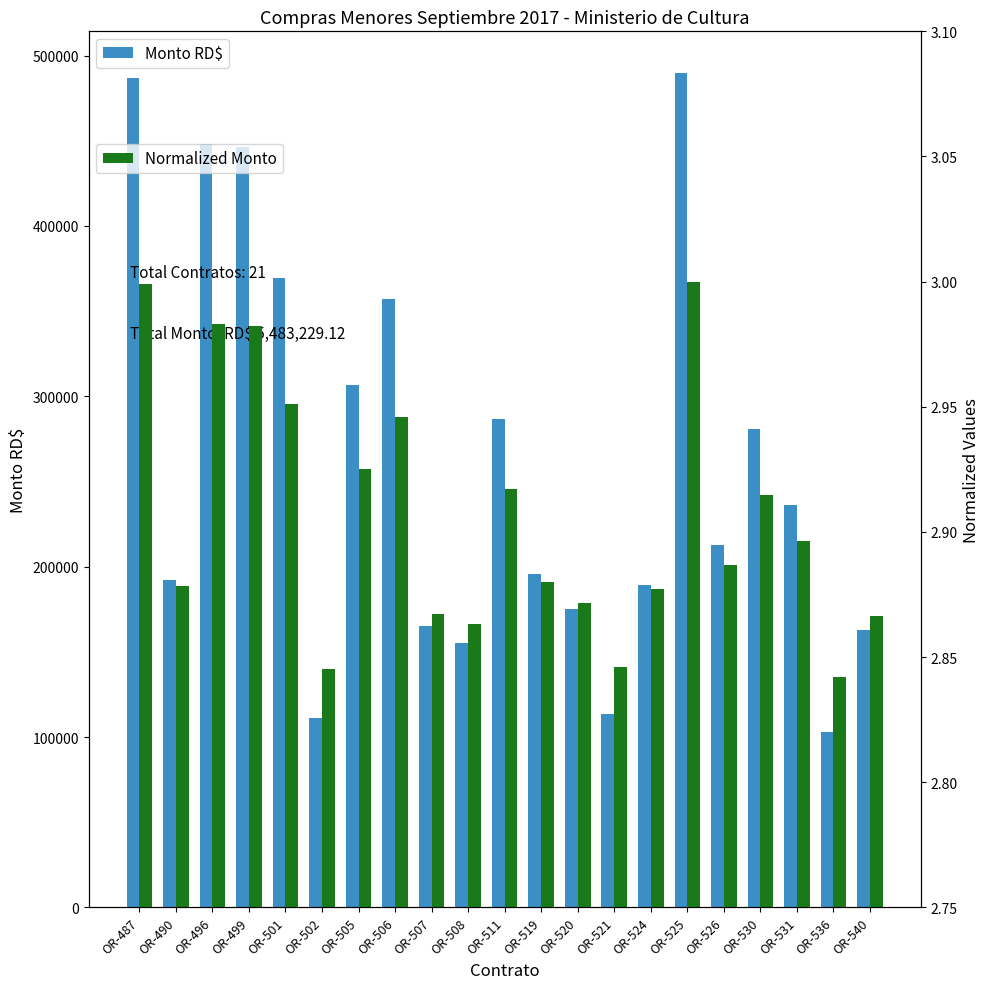

Is it true that Normalized Monto equals 2.9 at OR-506?

True